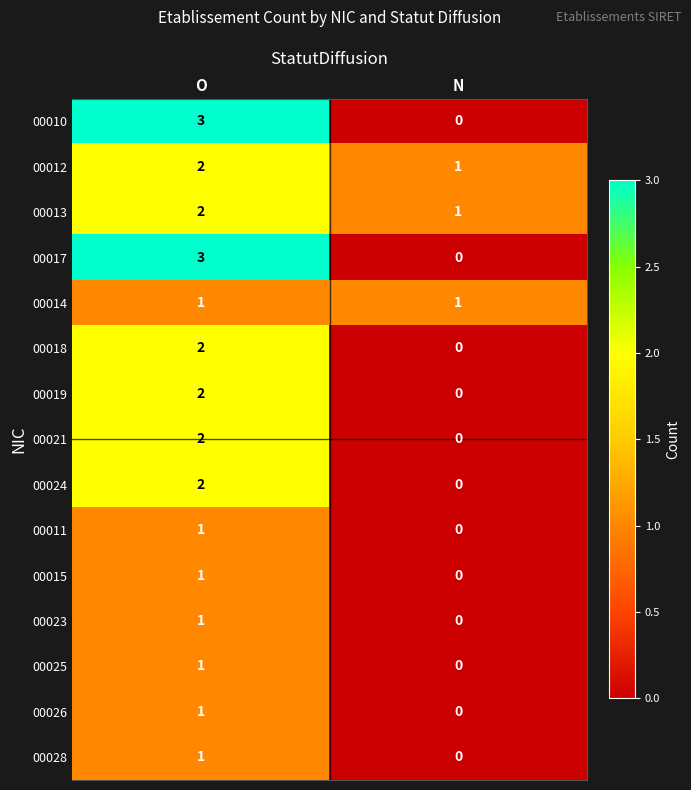

How many distinct data groups are displayed?

15